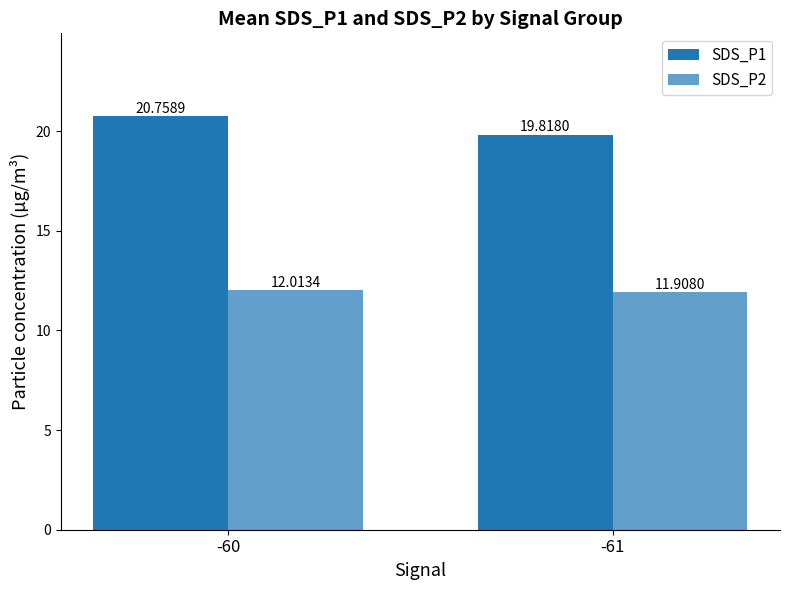

What is the average value of the SDS_P2 series?

12.0